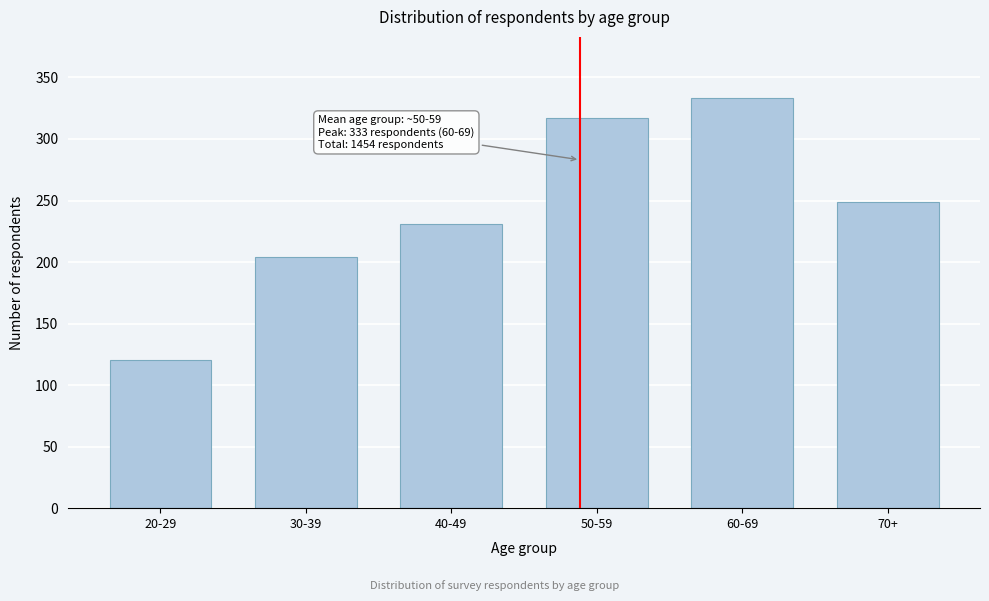

Reading left to right, list all the values displayed in this chart.

120	204	231	317	333	249